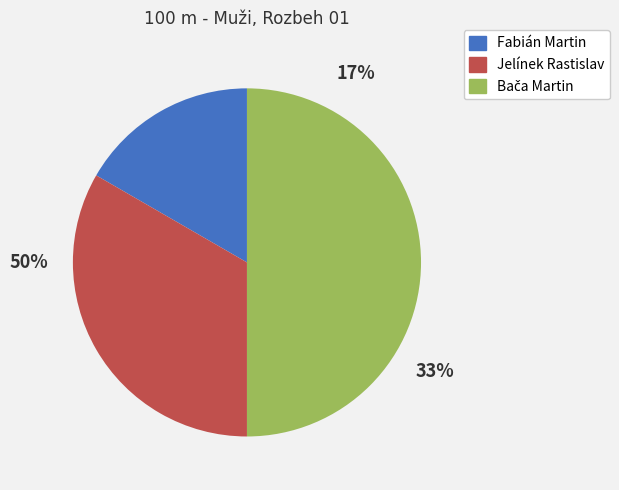

Does any single category account for the majority?

No